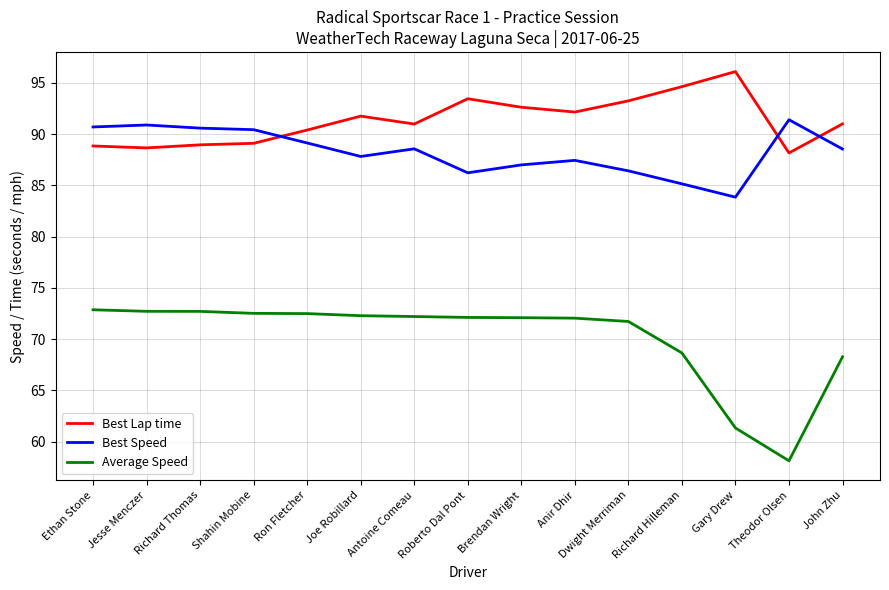

Is the value of Best Lap time at Brendan Wright greater than the value of Average Speed at Jesse Menczer?

Yes